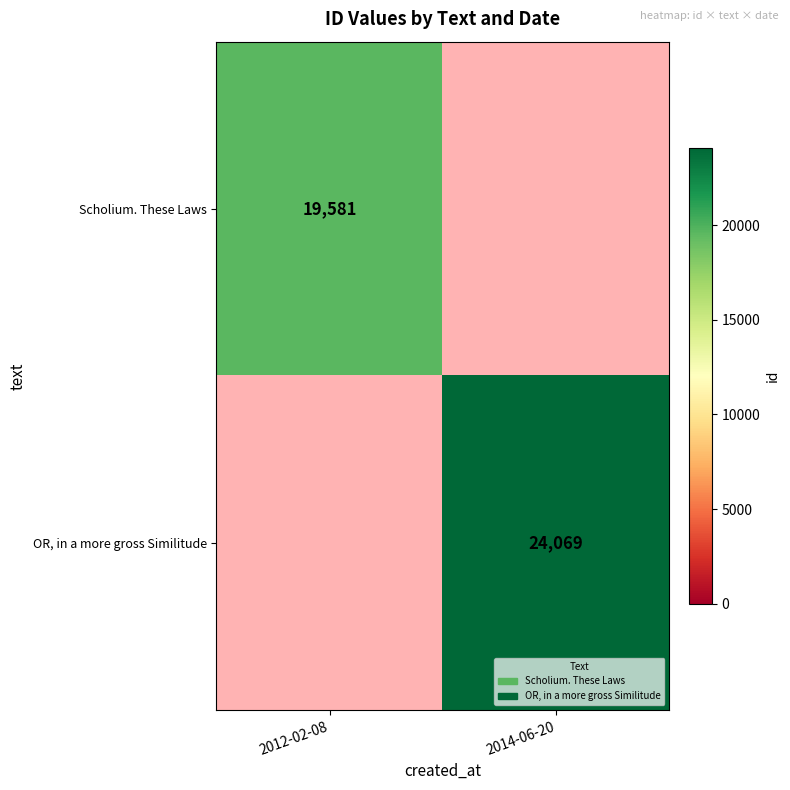

Is it true that OR, in a more gross Similitude equals 24069 at 2014-06-20?

True